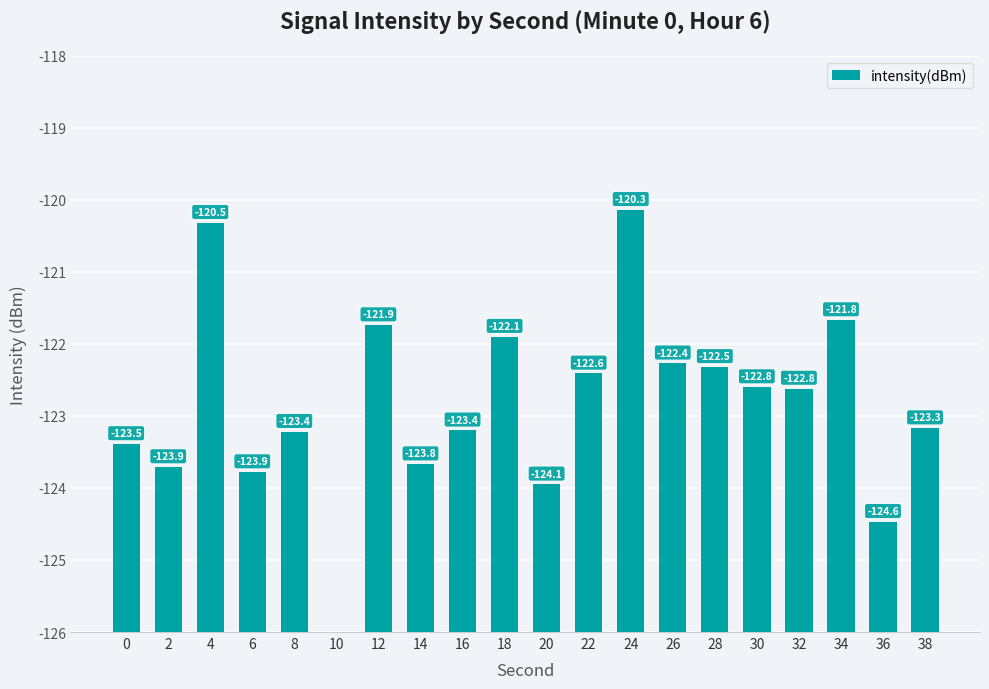

Where is the data nearest to the value 2?

20